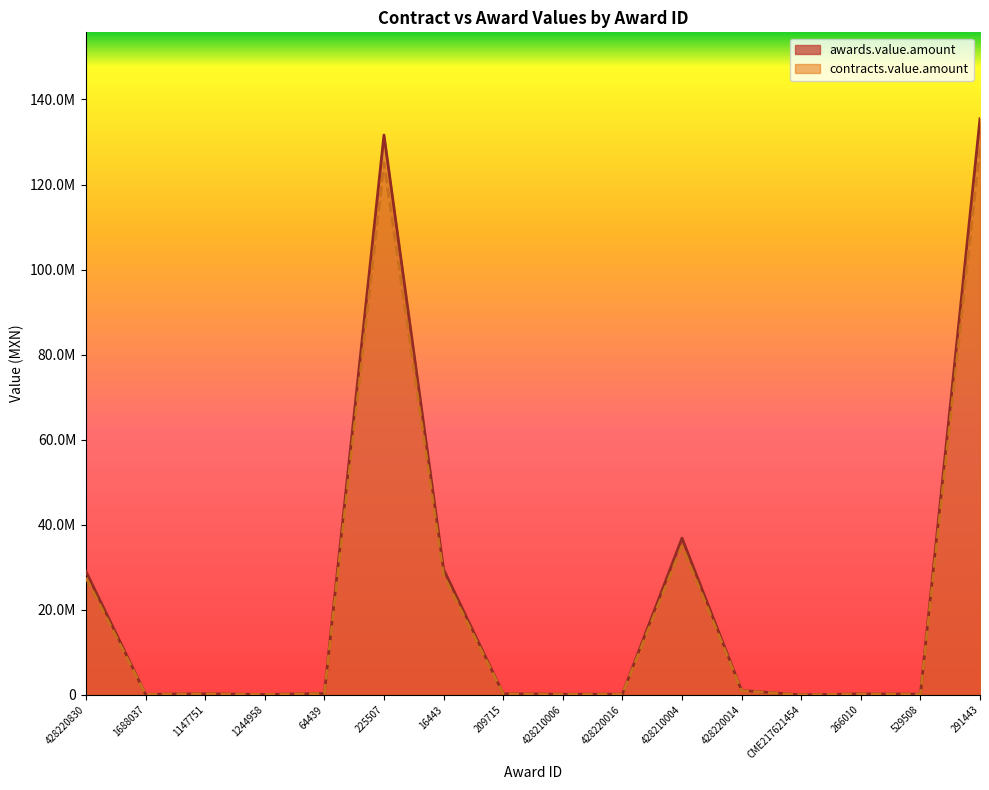

At which label is awards.value.amount closest to 64344616?

428210004